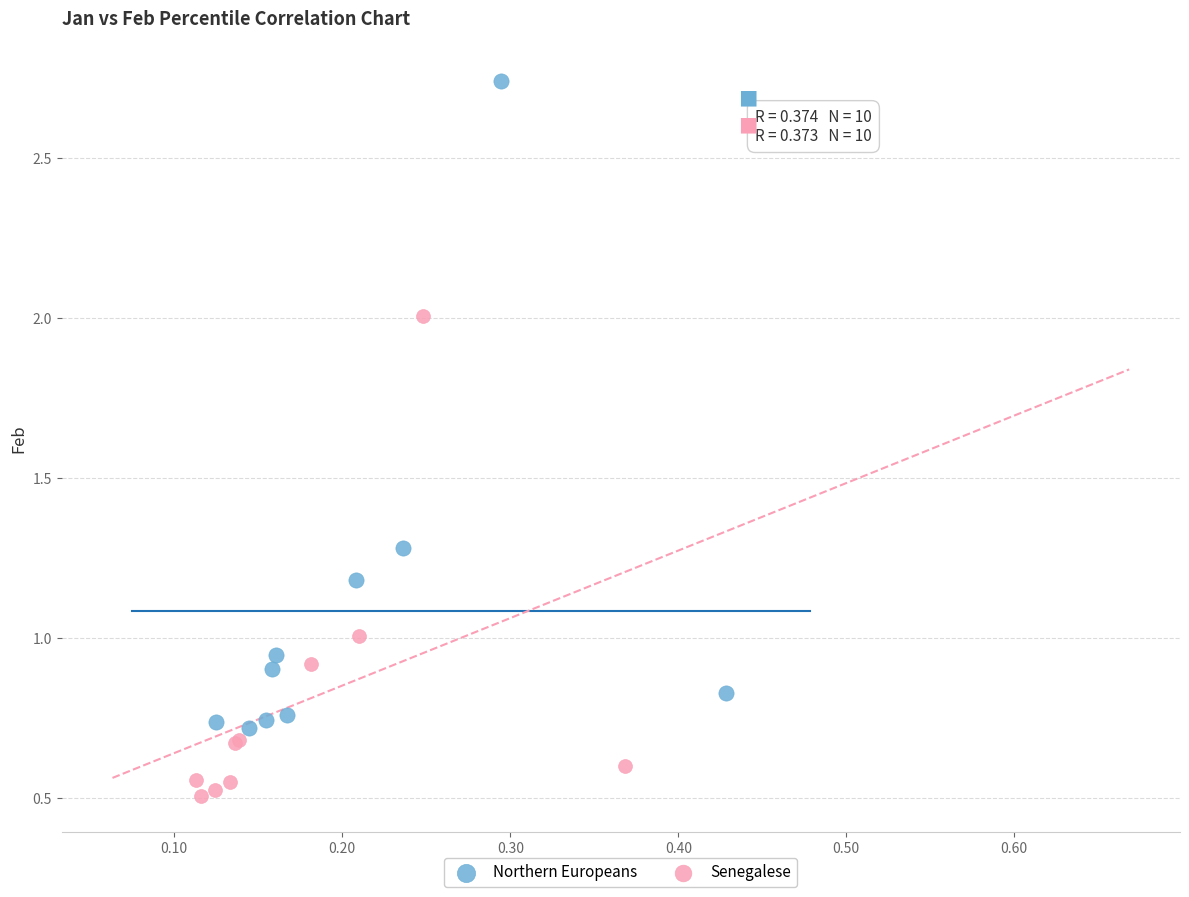

Which series reaches the maximum Y coordinate?

Northern Europeans